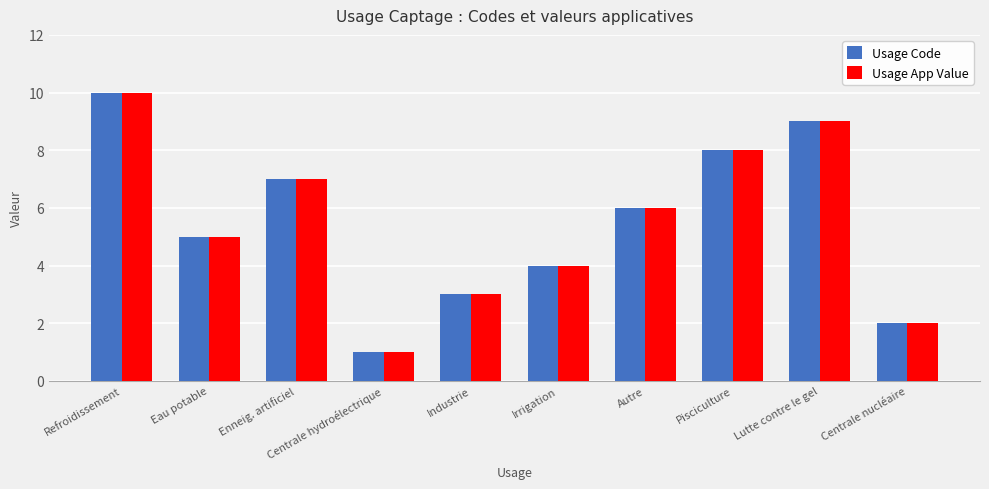

What is the approximate value of Usage App Value at Pisciculture?

8